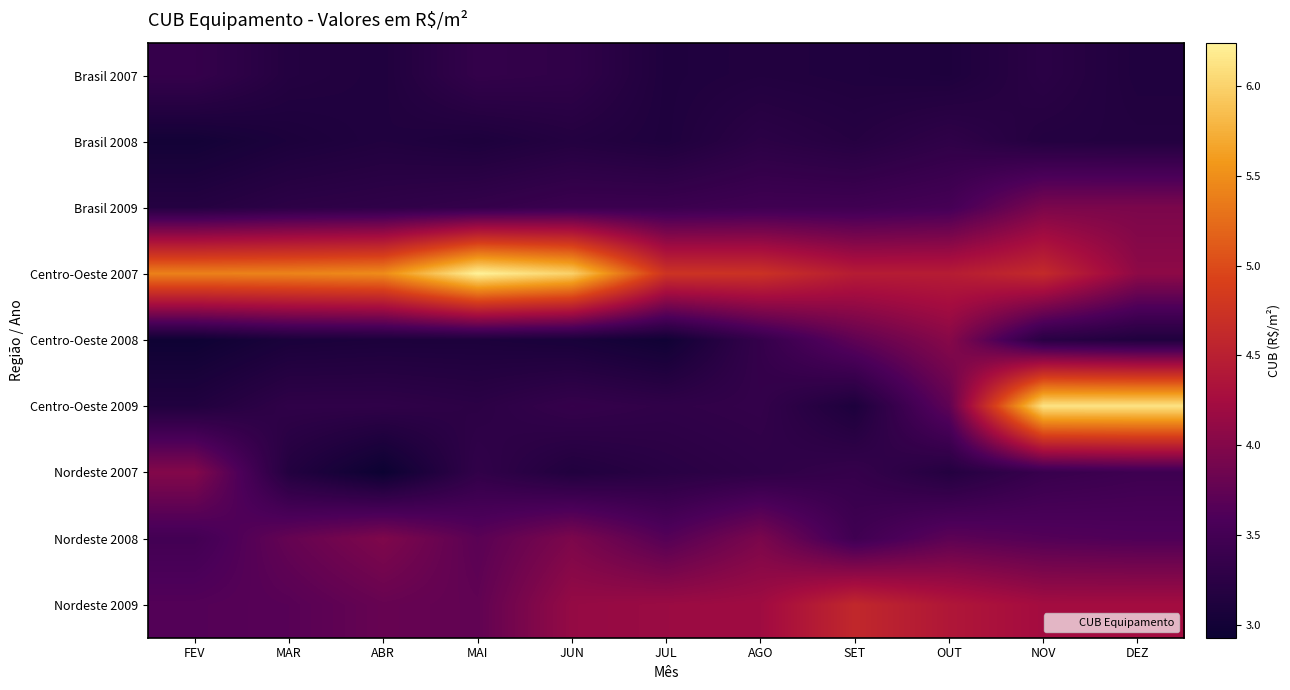

What is the maximum value shown in the chart?

6.2